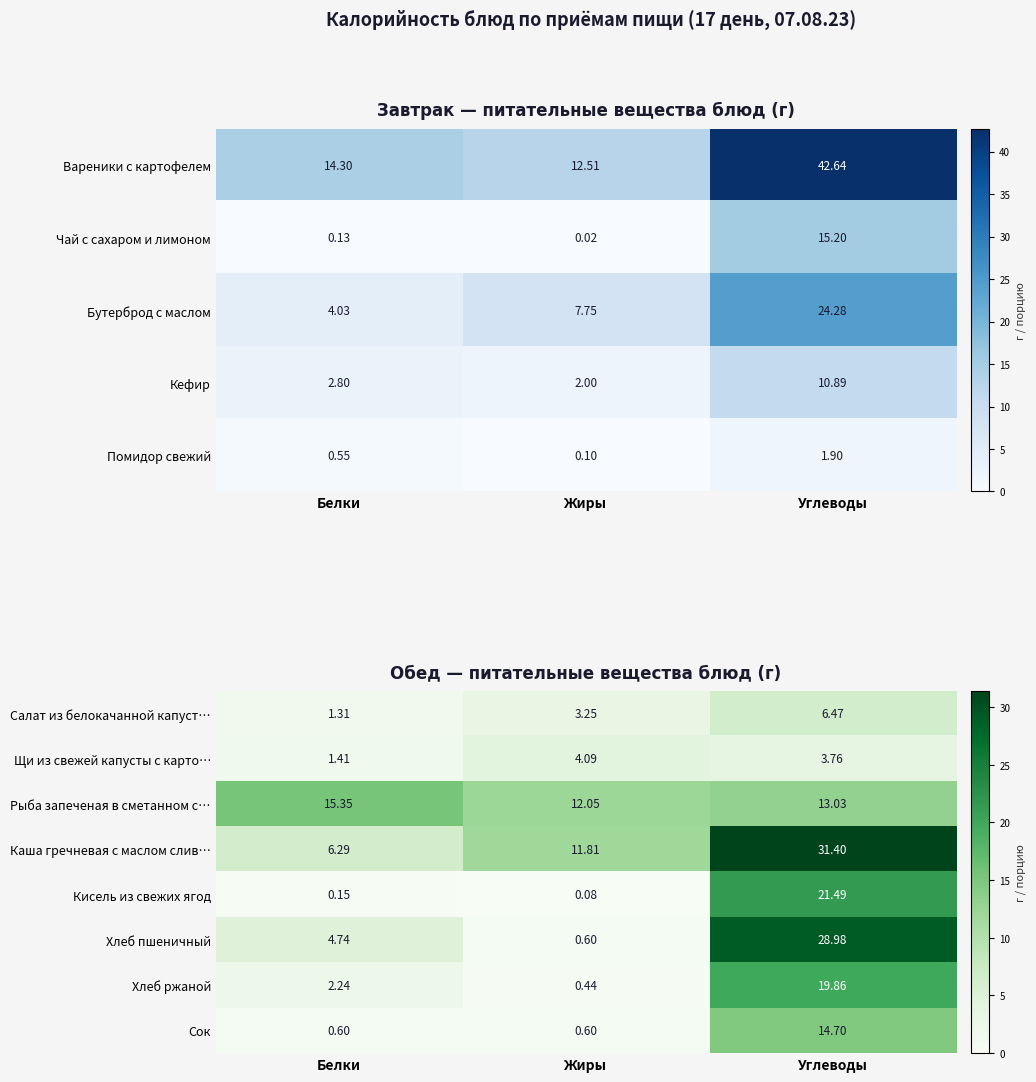

Count the number of categories in the chart.

3